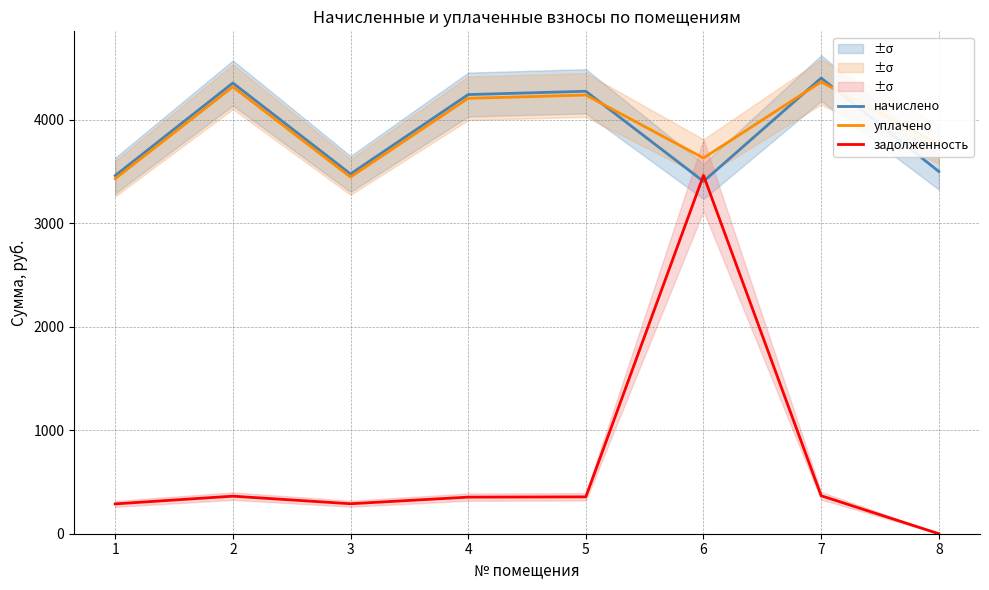

Between 4 and 8, which is larger?

4